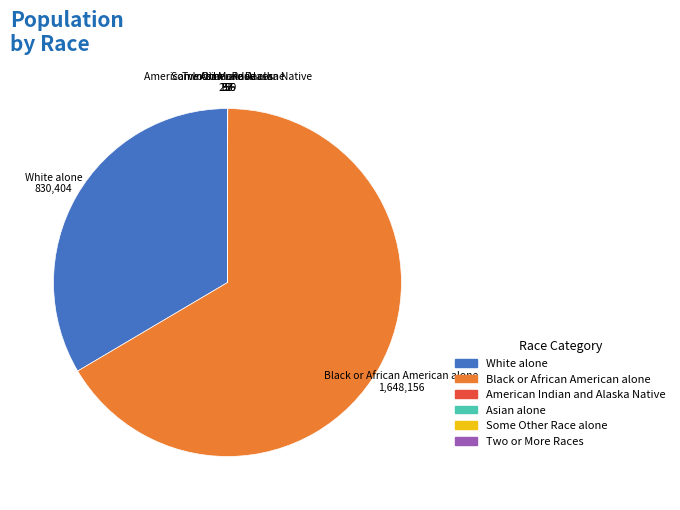

Does any single category account for the majority?

Yes